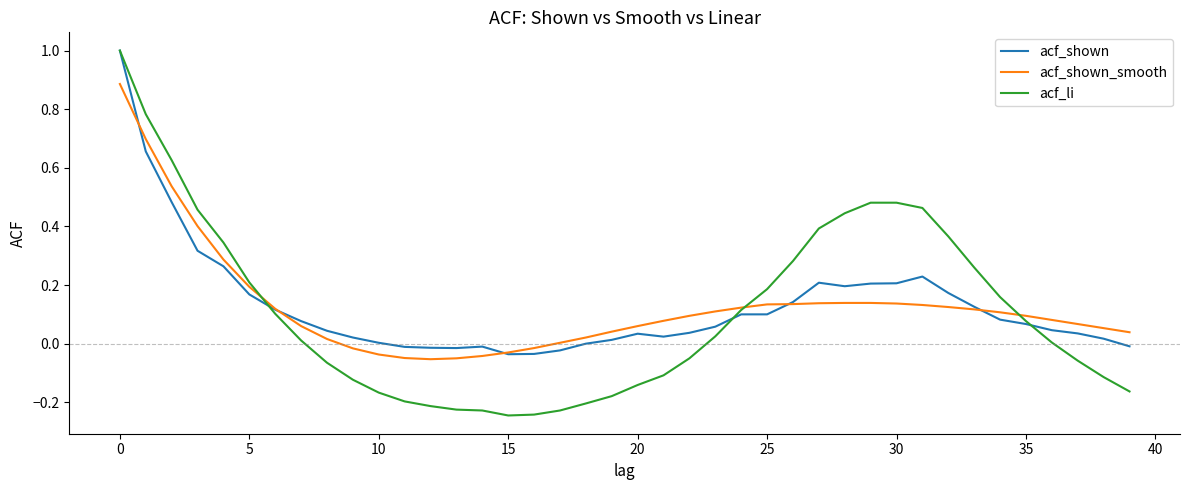

Which series has the largest range (max minus min)?

acf_li